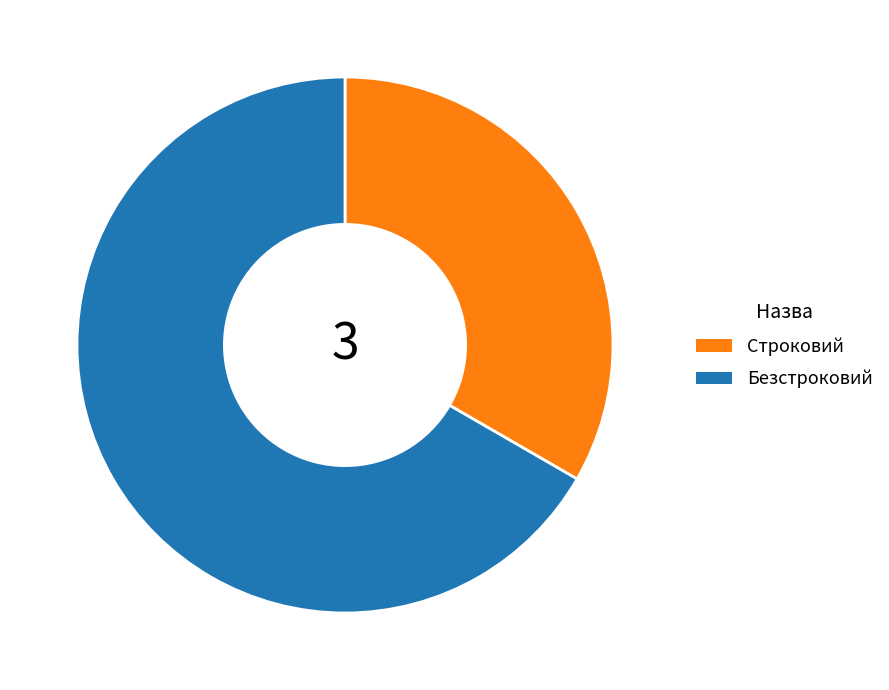

Combined, do Безстроковий and Строковий account for over 50%?

Yes